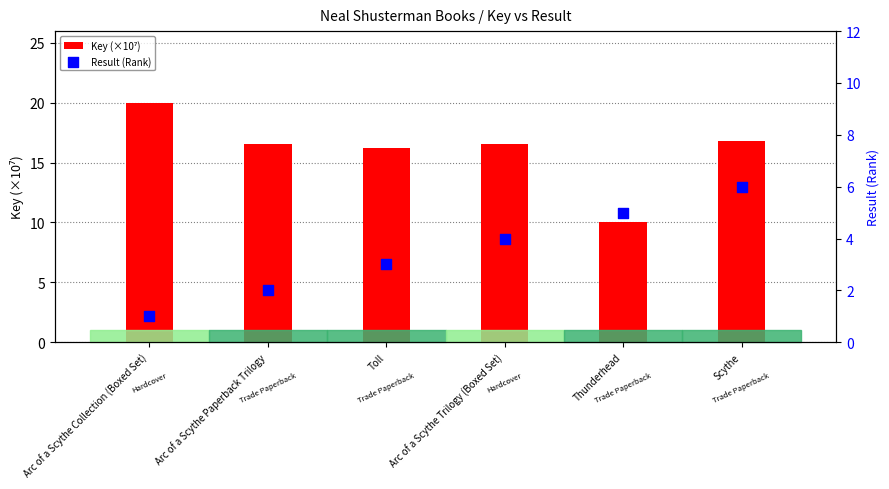

What is the total value across all series at Toll?

19.2